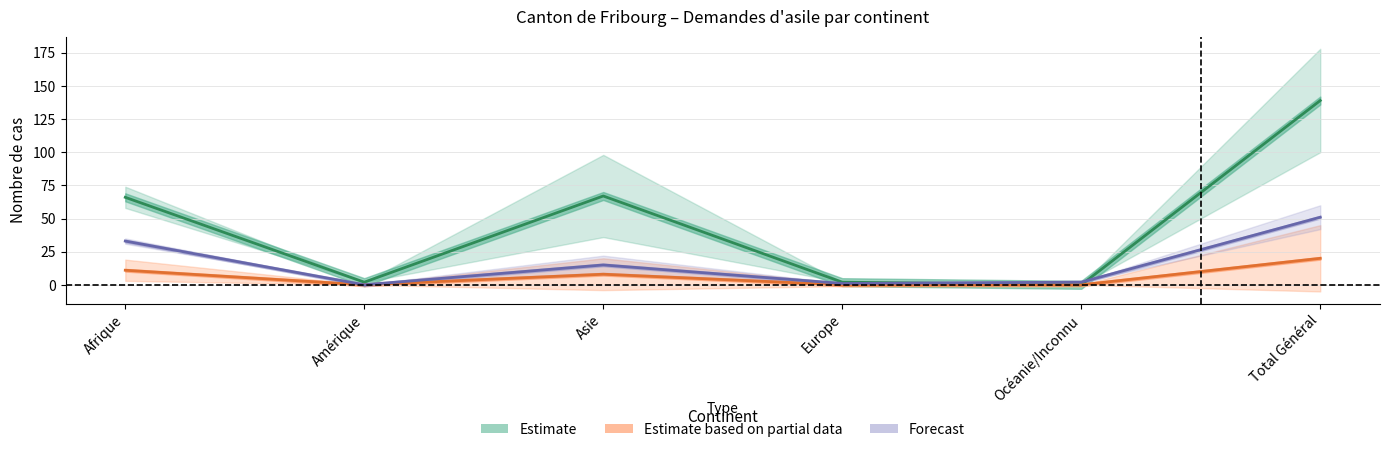

True or false: Estimate and Estimate based on partial data cross at least once.

False